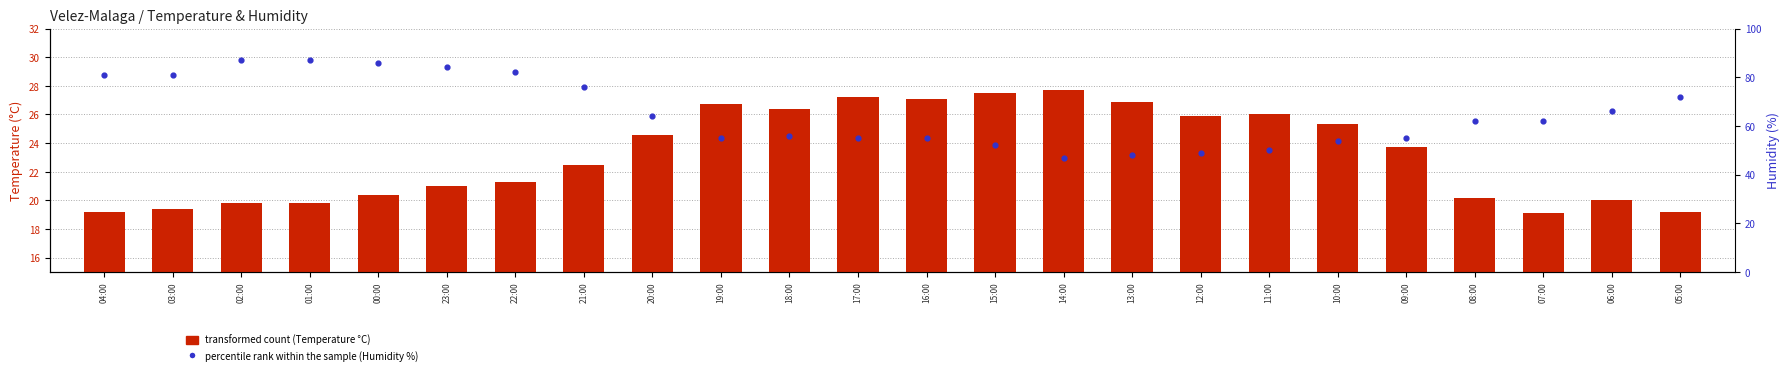

Which series contains the highest Y value?

Humidity (%)